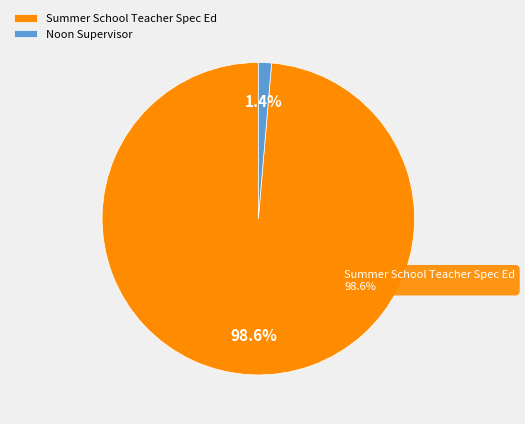

What percentage is the Summer School Teacher Spec Ed slice, to the nearest percent?

99%